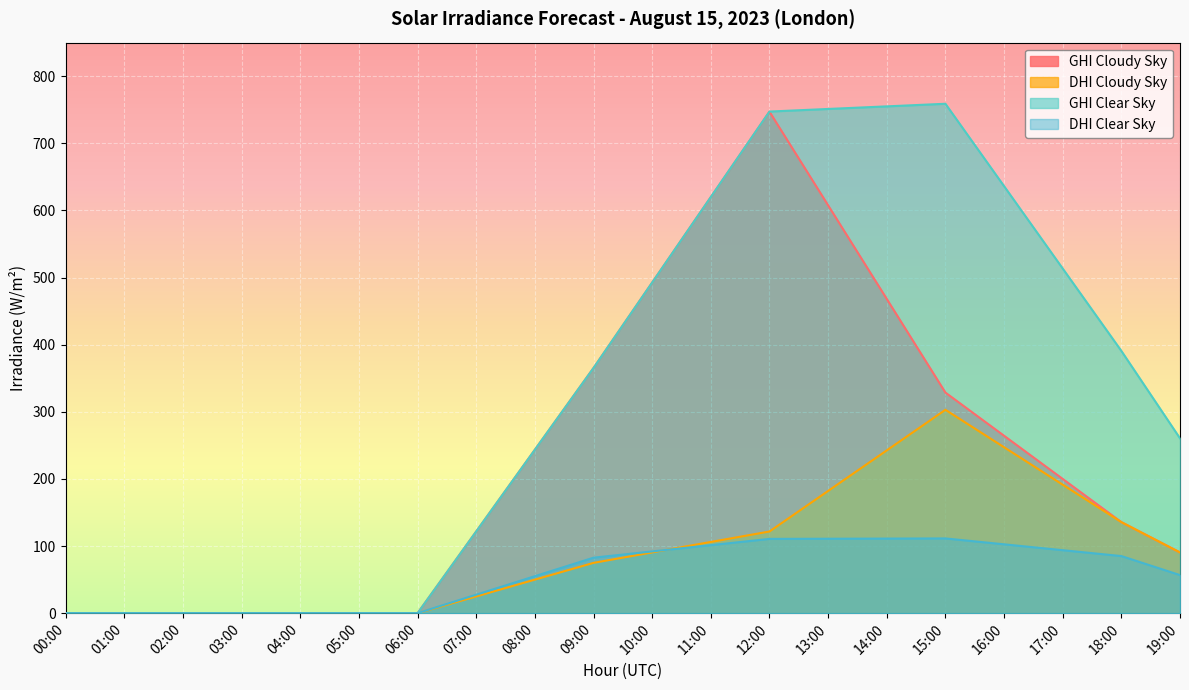

Reading right to left, extract all data points from this chart.

ghi_cloudy_sky: 19:00=90.4	18:00=135.6	17:00=200.0	16:00=264.3	15:00=328.6	14:00=468.1	13:00=607.6	12:00=747.1	11:00=619.8	10:00=492.5	09:00=365.3	08:00=243.5	07:00=121.8	06:00=0.0	05:00=0.0	04:00=0.0	03:00=0.0	02:00=0.0	01:00=0.0	00:00=0.0
dhi_cloudy_sky: 19:00=90.4	18:00=135.6	17:00=191.4	16:00=247.2	15:00=303.0	14:00=242.5	13:00=182.1	12:00=121.7	11:00=106.1	10:00=90.5	09:00=74.9	08:00=50.0	07:00=25.0	06:00=0.0	05:00=0.0	04:00=0.0	03:00=0.0	02:00=0.0	01:00=0.0	00:00=0.0
ghi_clear_sky: 19:00=260.5	18:00=390.7	17:00=513.4	16:00=636.2	15:00=758.9	14:00=755.0	13:00=751.2	12:00=747.3	11:00=620.0	10:00=492.6	09:00=365.3	08:00=243.5	07:00=121.8	06:00=0.0	05:00=0.0	04:00=0.0	03:00=0.0	02:00=0.0	01:00=0.0	00:00=0.0
dhi_clear_sky: 19:00=56.7	18:00=85.1	17:00=93.8	16:00=102.6	15:00=111.3	14:00=111.1	13:00=110.9	12:00=110.7	11:00=101.3	10:00=92.0	09:00=82.7	08:00=55.1	07:00=27.6	06:00=0.0	05:00=0.0	04:00=0.0	03:00=0.0	02:00=0.0	01:00=0.0	00:00=0.0